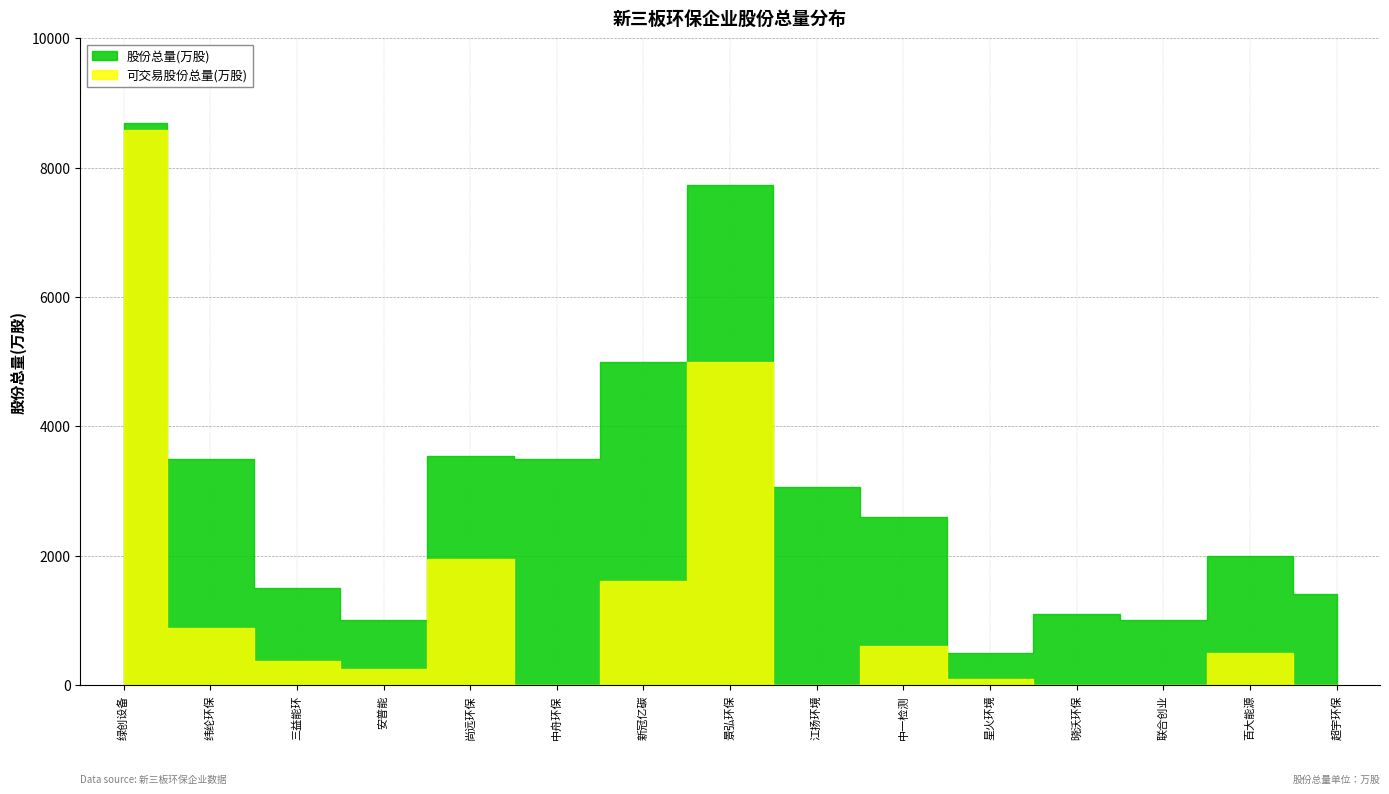

List the series in order of their peak value, lowest first.

可交易股份总量(万股), 股份总量(万股)